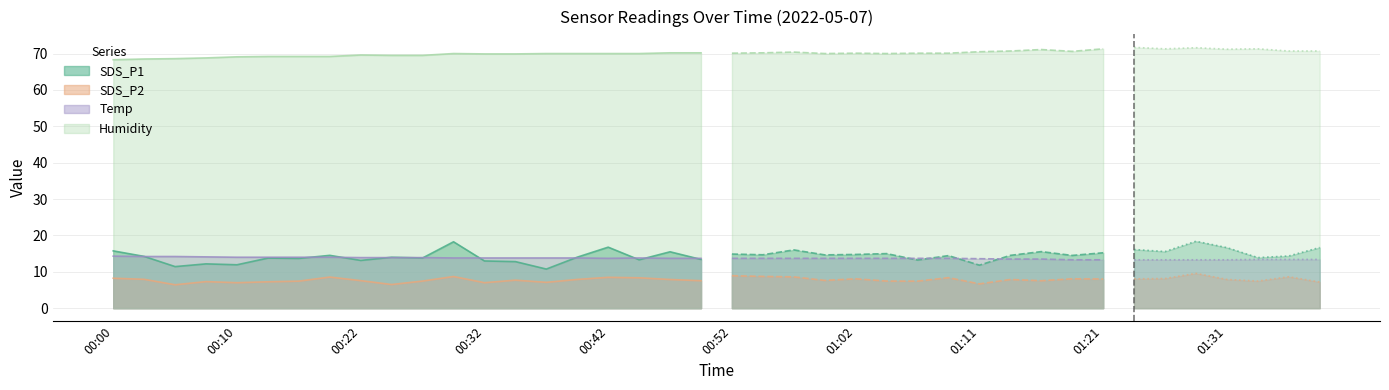

Rank the series by their maximum value, from highest to lowest.

Humidity, SDS_P1, Temp, SDS_P2